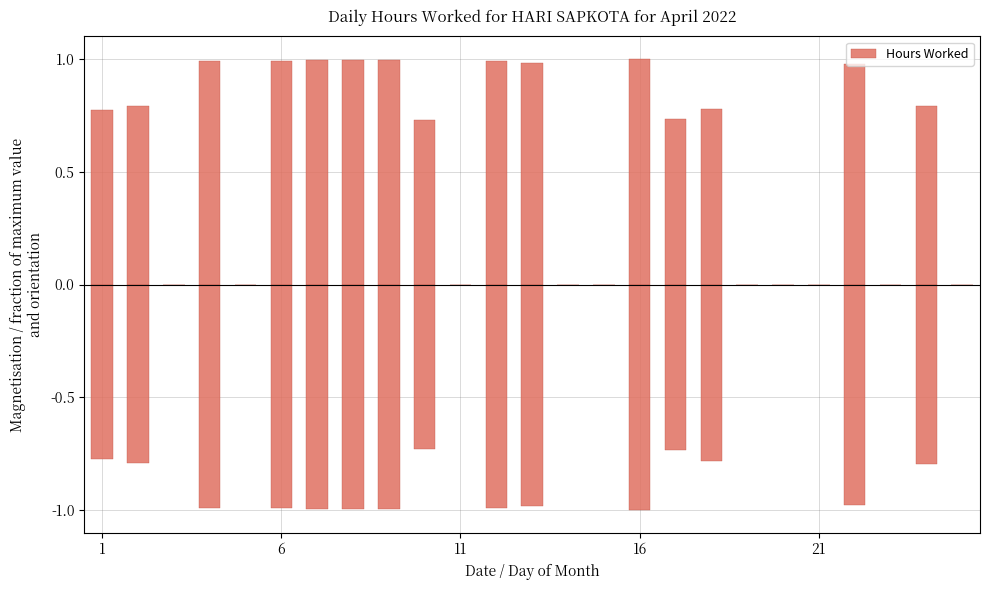

What is the value of the 9th bar from the left?

1.0